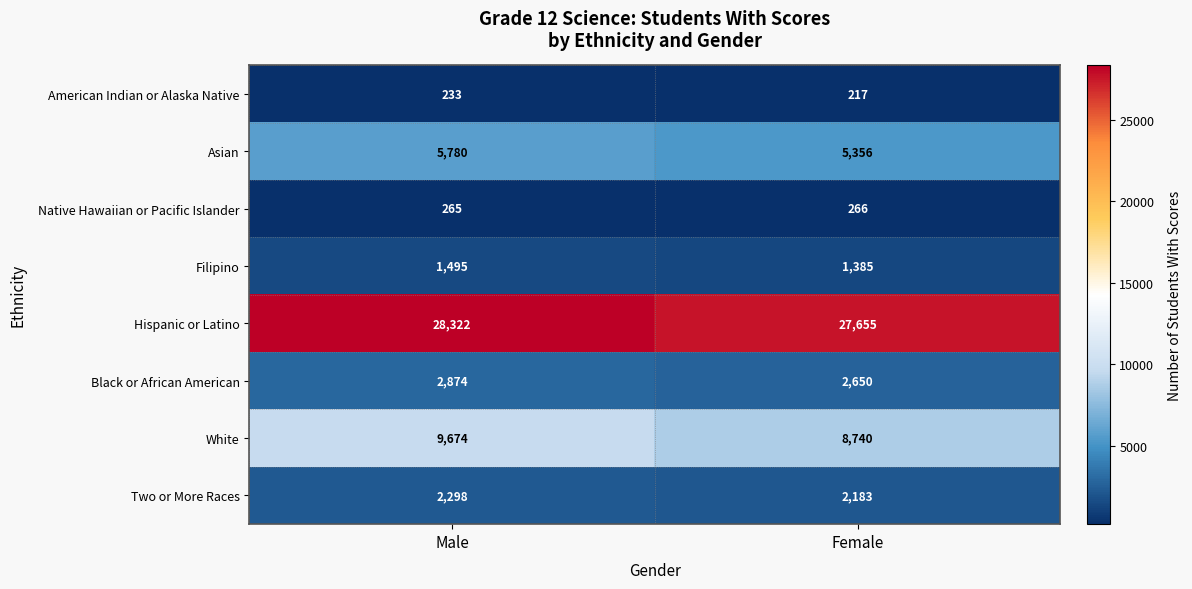

The value of American Indian or Alaska Native at Male is 233. True or false?

True